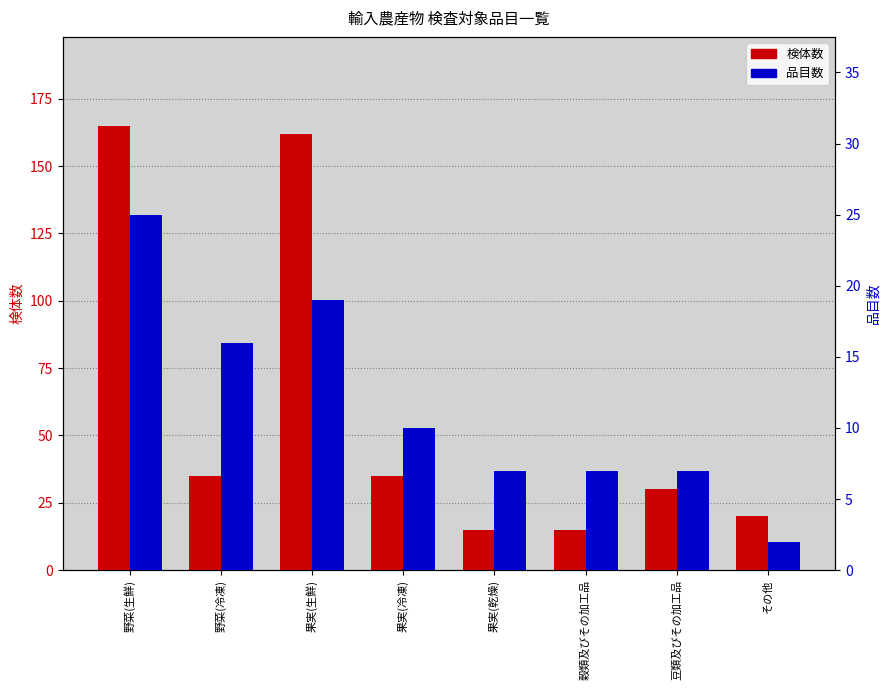

List the series in order of their peak value, highest first.

検体数, 品目数